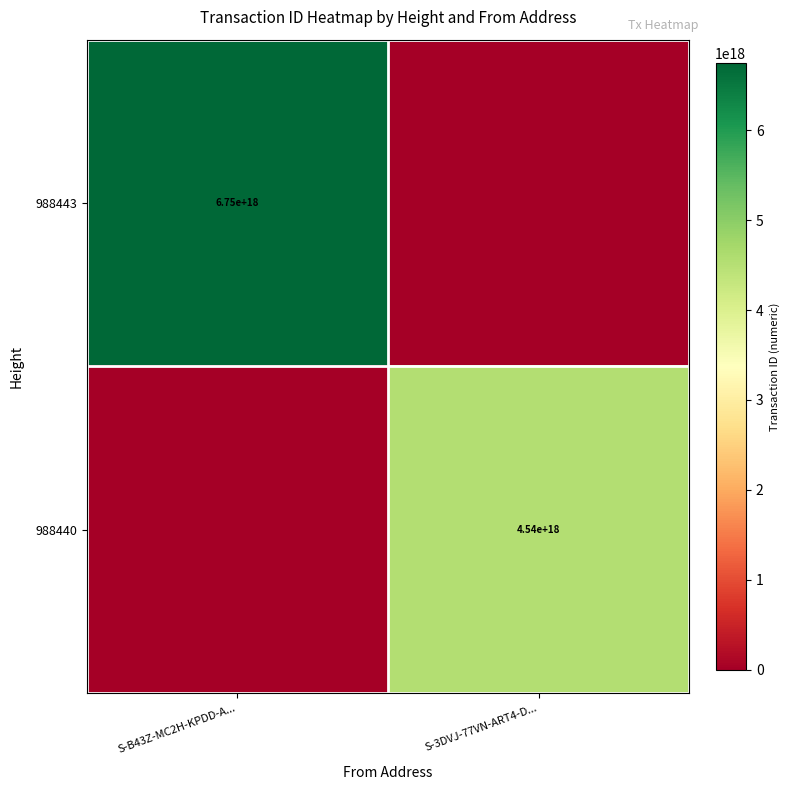

The value of 988440 at S-3DVJ-77VN-ART4-D... is 4540000000000000000. True or false?

True